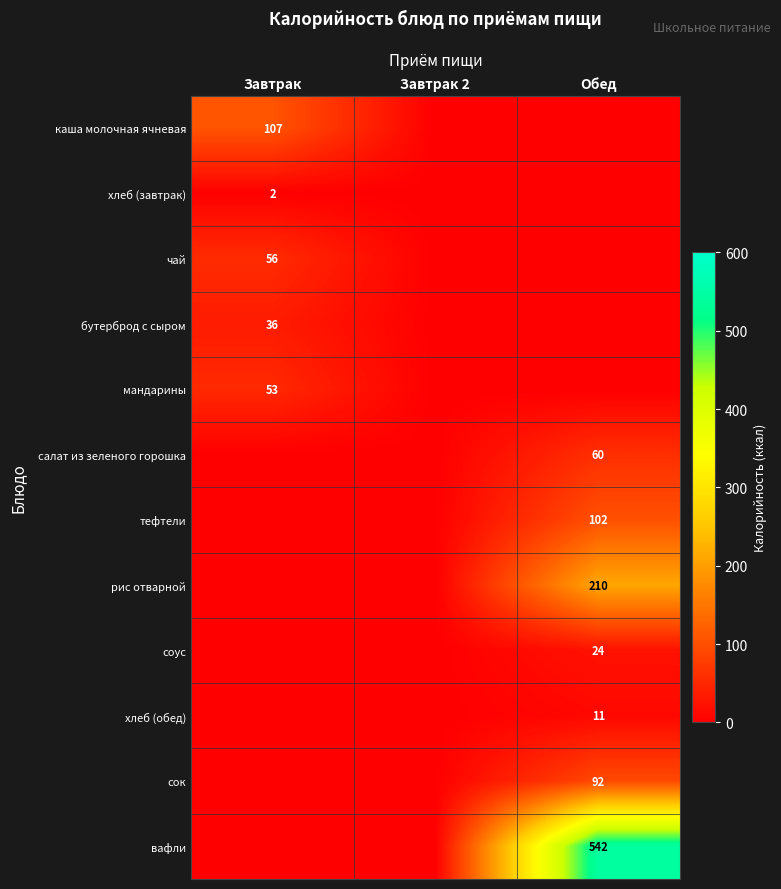

Is it true that хлеб (обед) equals 15 at Обед?

False